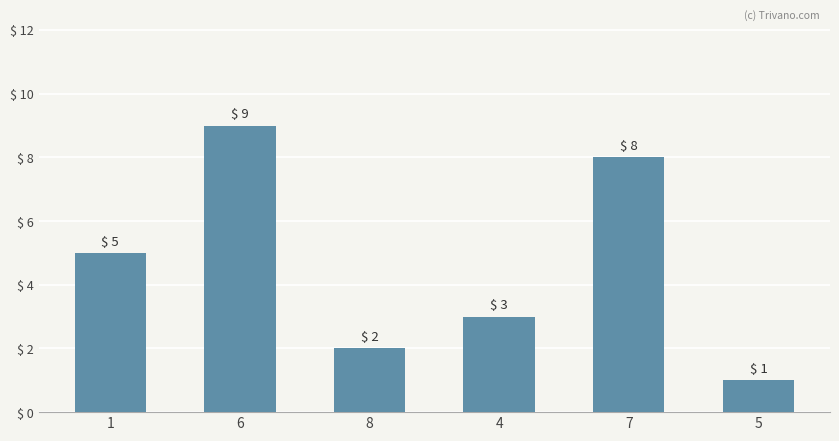

List the labels in order of value, smallest first.

5, 8, 4, 1, 7, 6